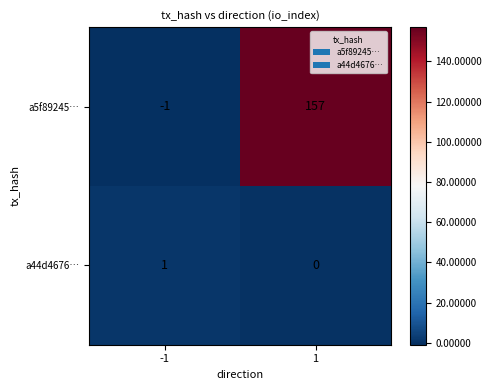

Count the number of categories in the chart.

2